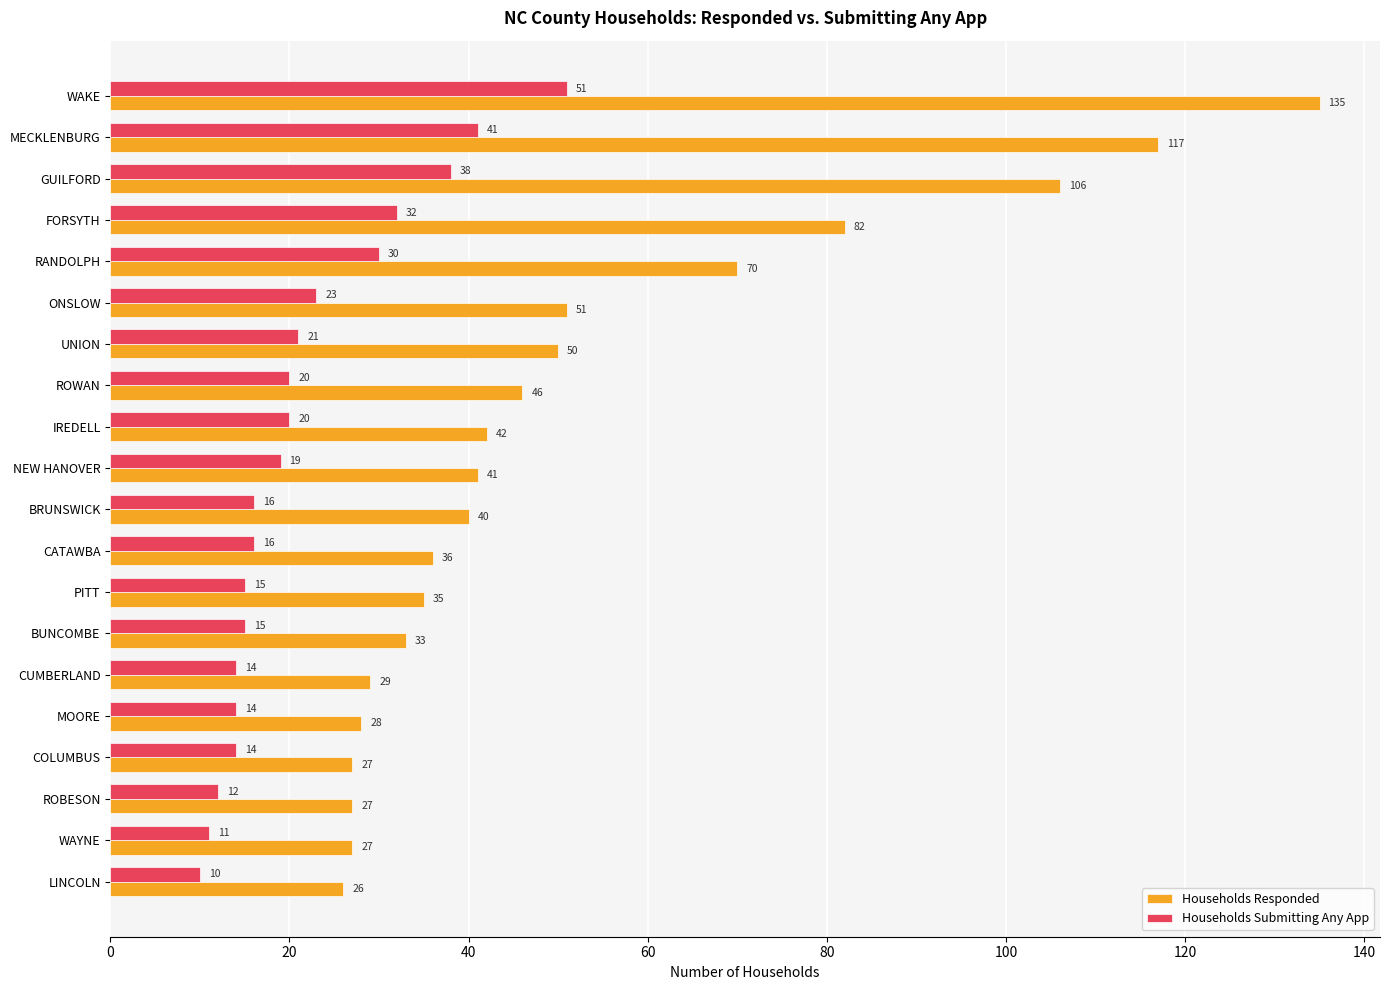

Rank the series by their maximum value, from highest to lowest.

Households Responded, Households Submitting Any App